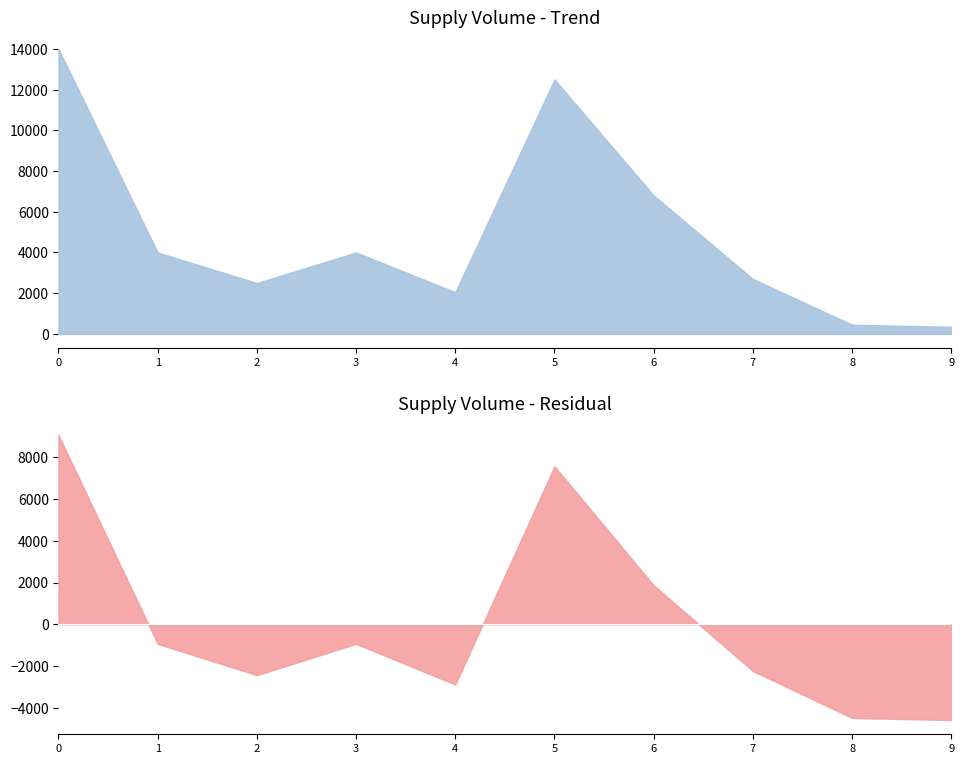

Count the number of values greater than 4000.

3